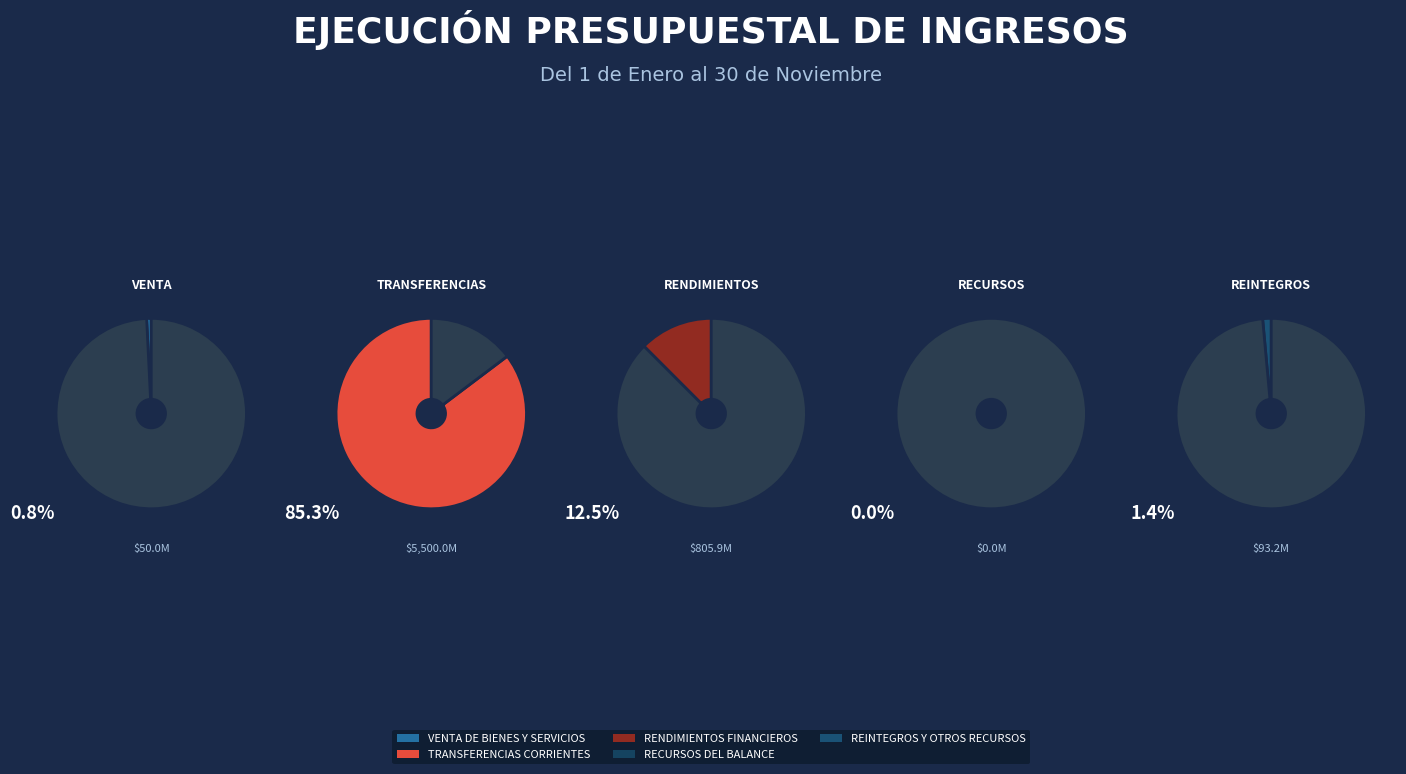

Does any single category account for the majority?

Yes